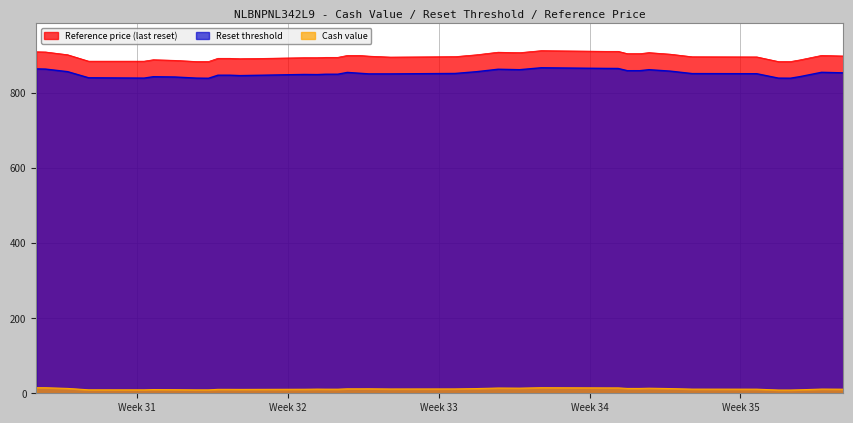

True or false: Cash value and Reference price cross at least once.

False